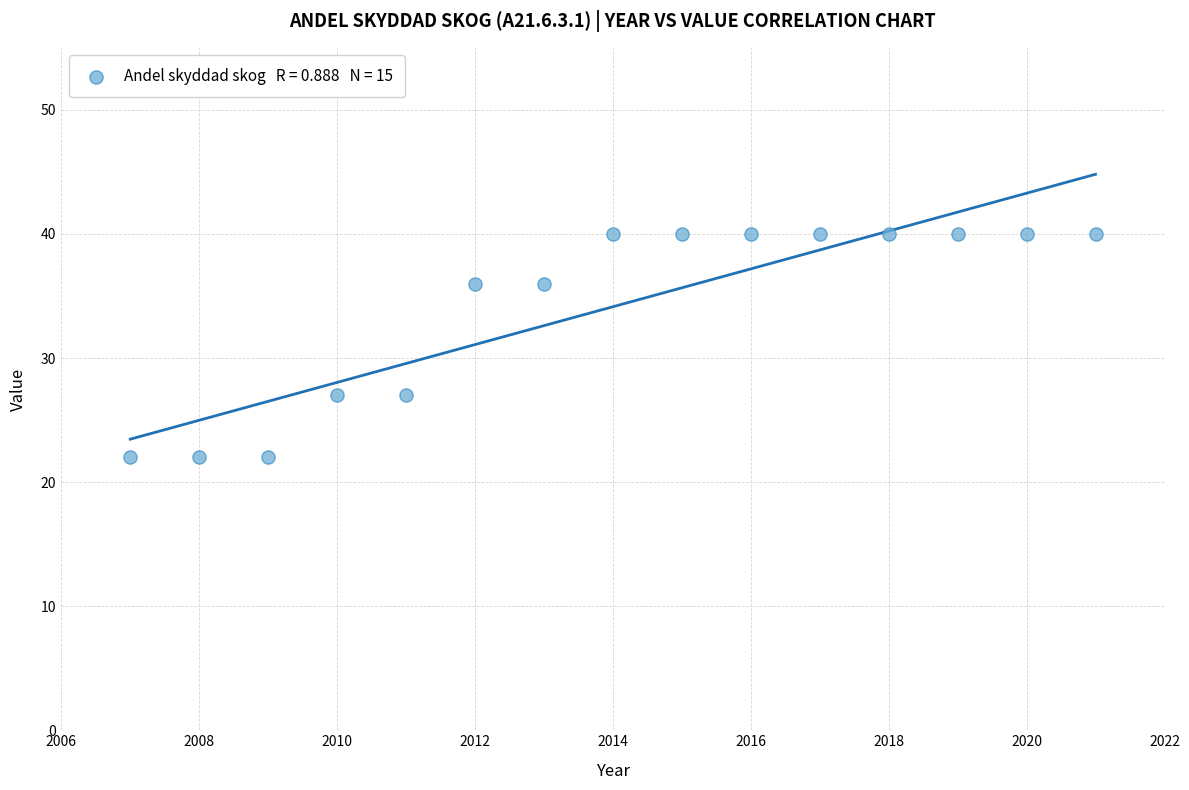

What is the range of Y values (max minus min)?

18